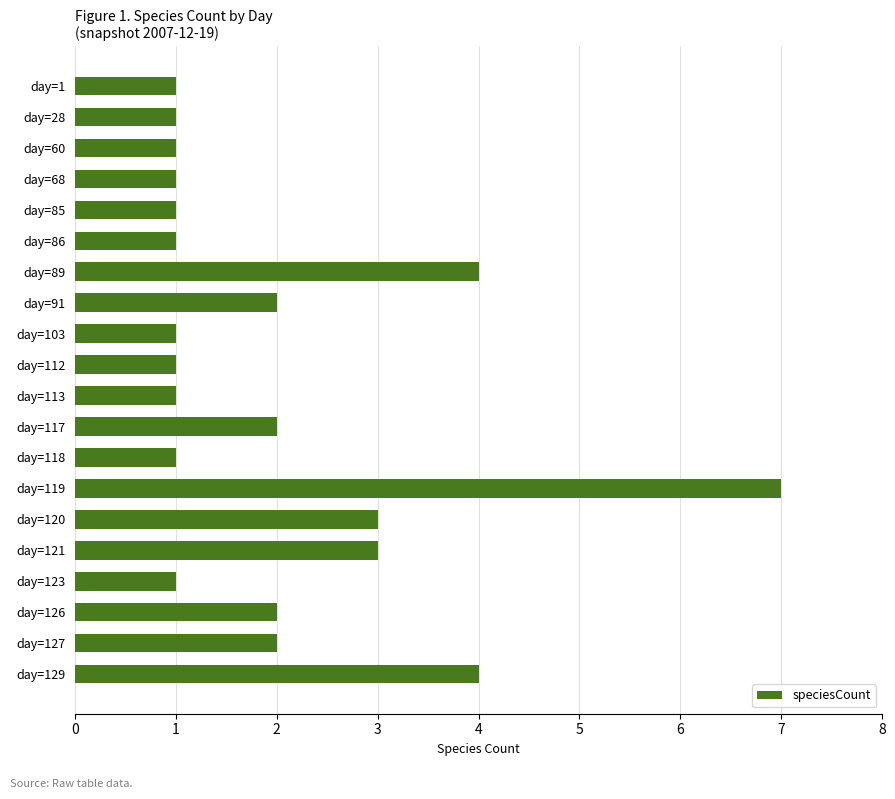

How many values are between 1 and 3?

17